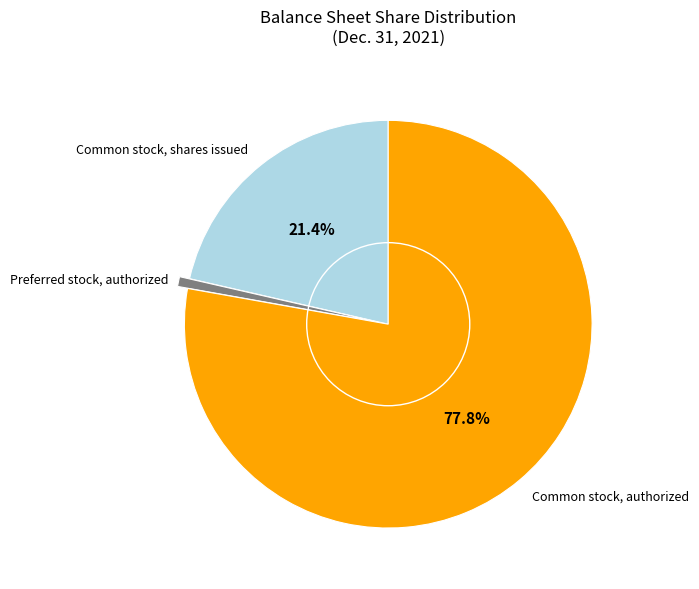

Is there any slice that represents more than half of the pie?

Yes